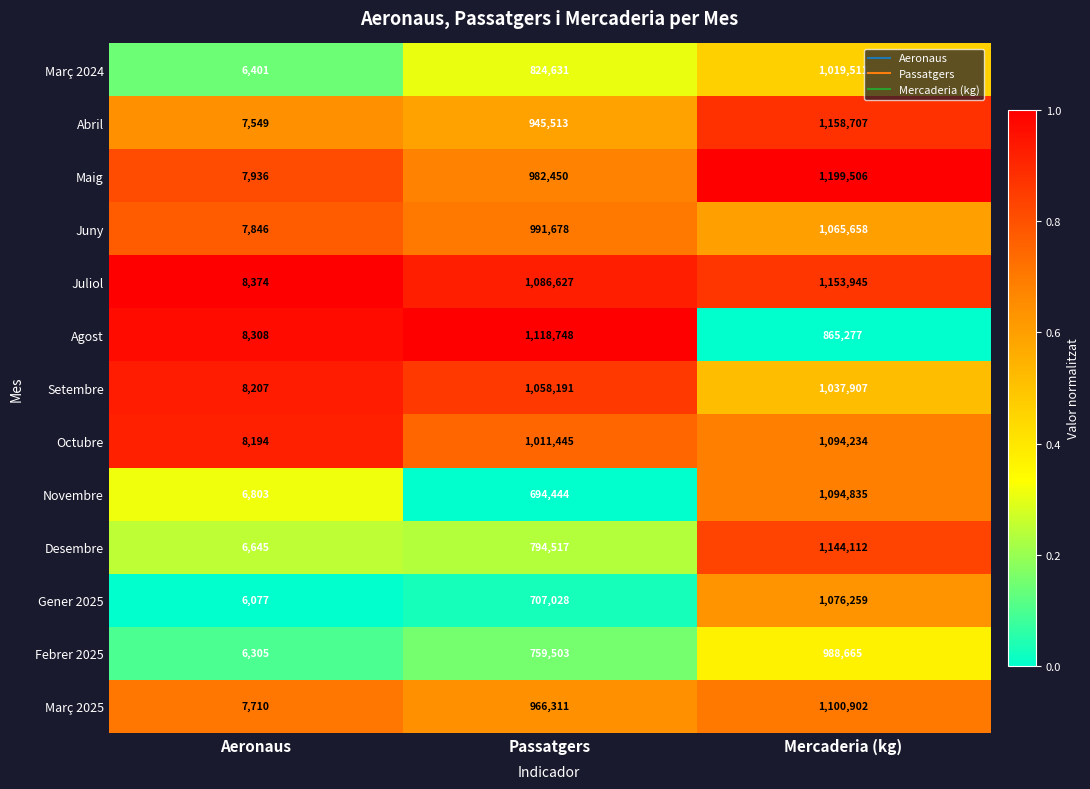

Between Aeronaus and Mercaderia (kg), which series saw the biggest shift?

Maig